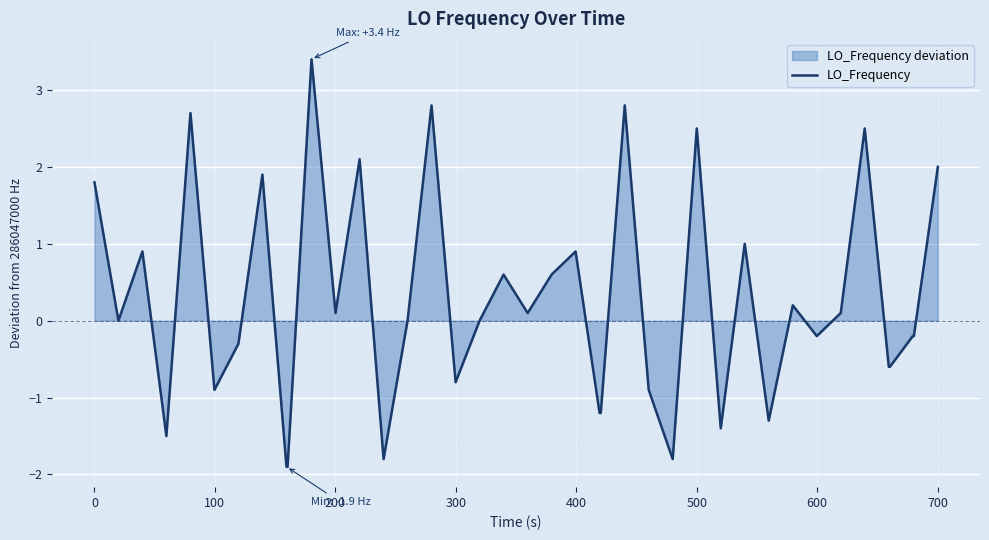

What is the difference between the second highest and second lowest values?

4.7